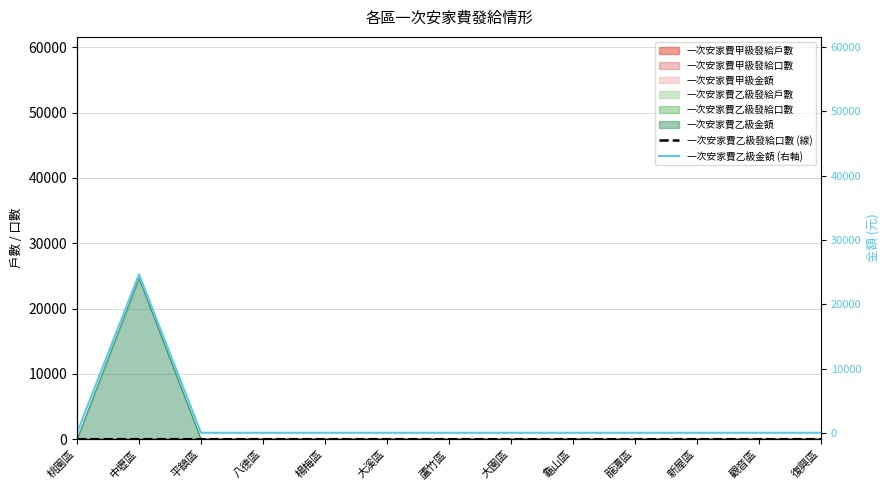

Rank the series by their average value, from lowest to highest.

一次安家費乙級發給口數 (線), 一次安家費乙級金額 (右軸)